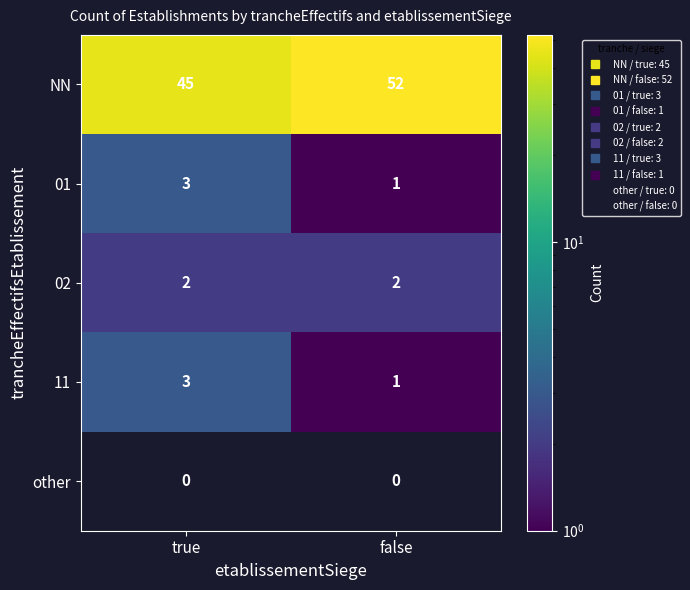

At which category does the chart reach its peak across all series?

false